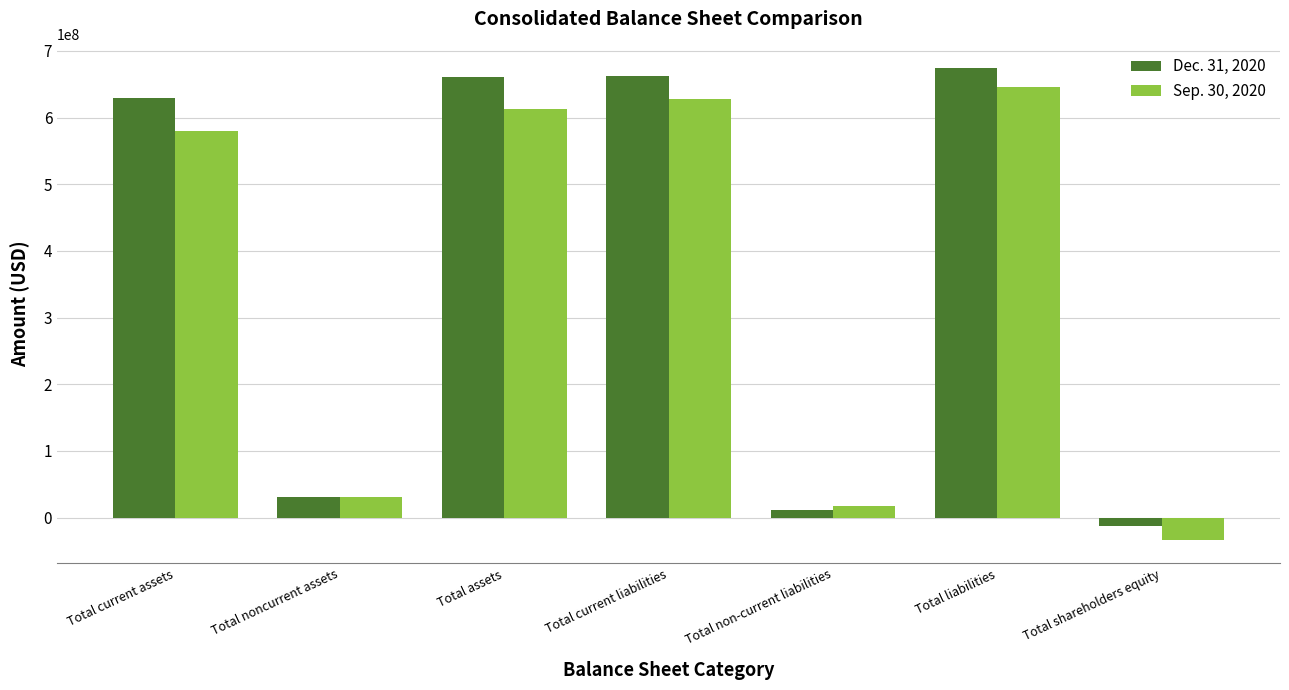

What is the smallest value displayed?

-33136125